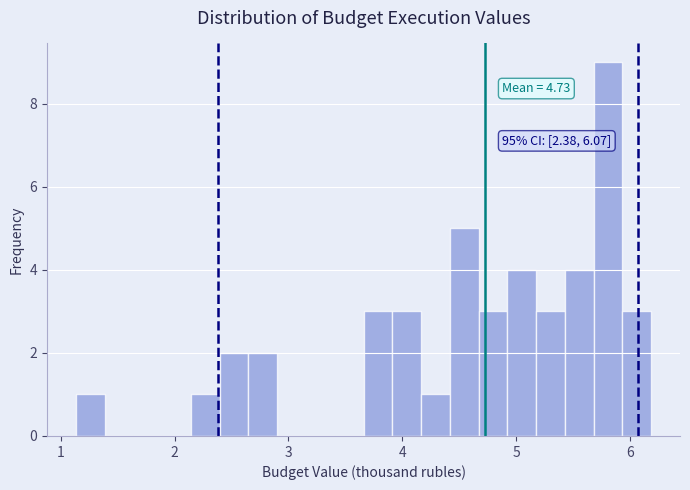

Around what value on the x-axis is the tallest bar? Give the approximate position of its centre, as read against the axis.

5.8